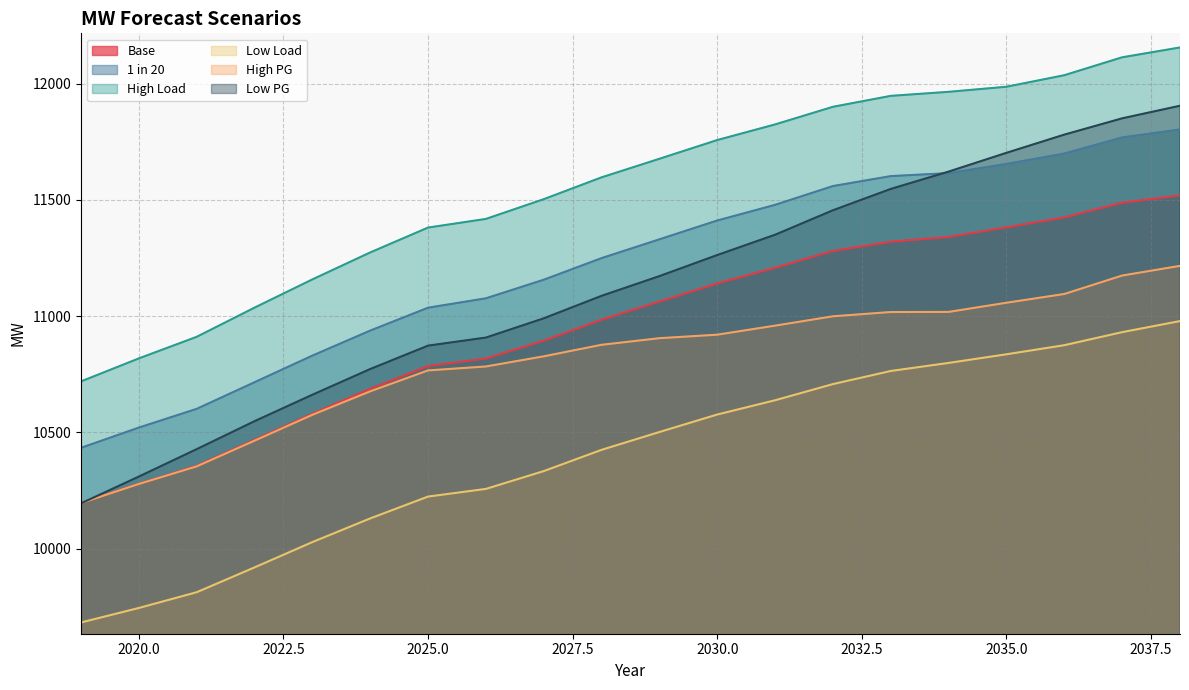

At which category does the chart reach its minimum across all series?

2019